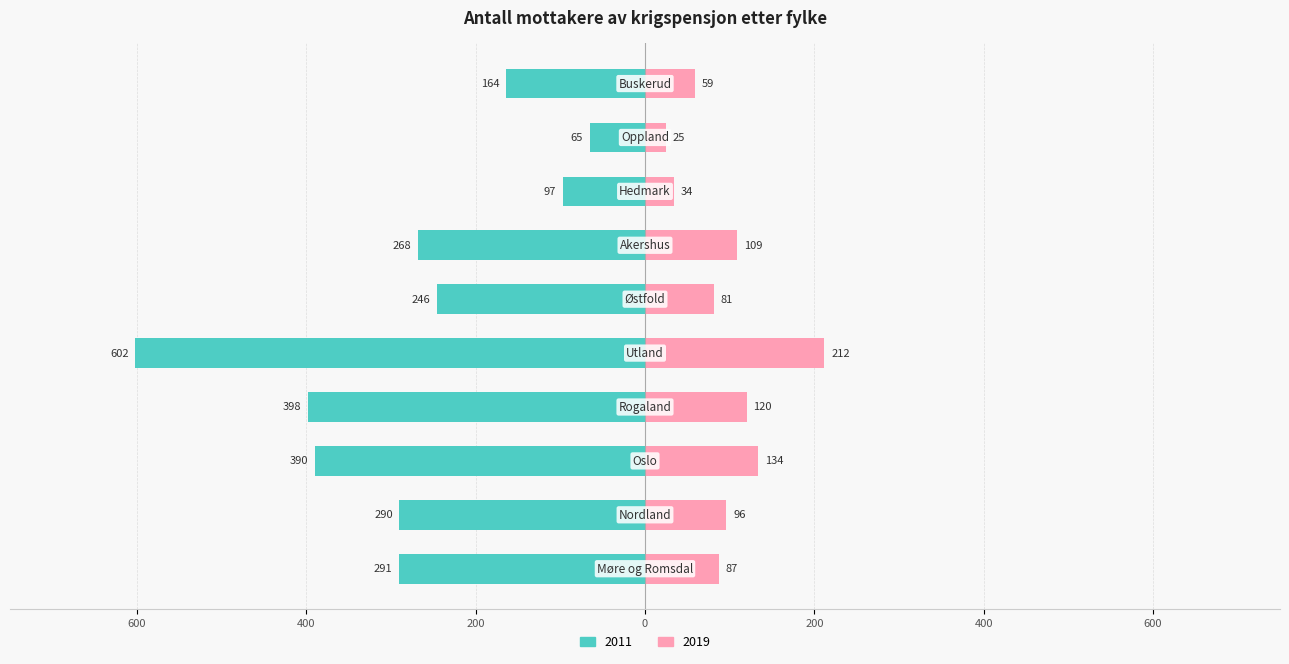

Between Utland and Hedmark, which series saw the biggest shift?

2011